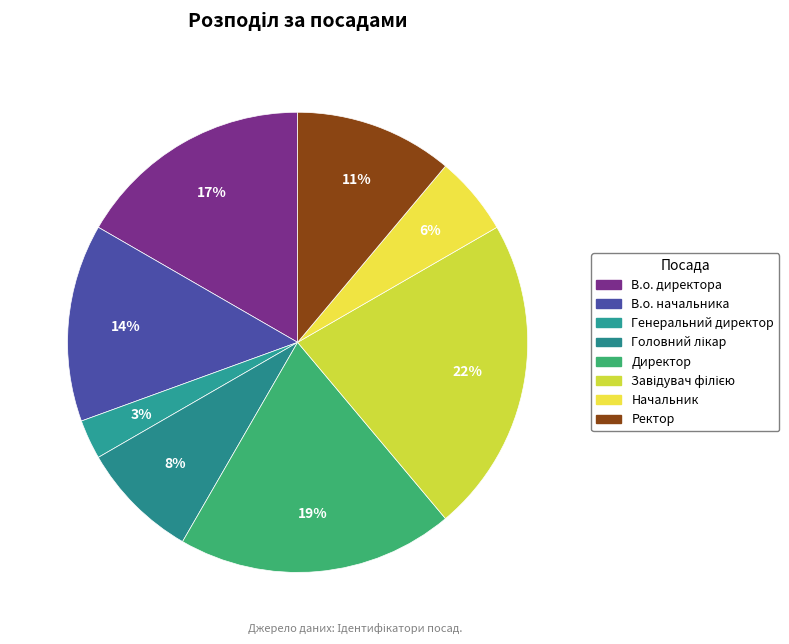

How many slices are in this pie chart?

8